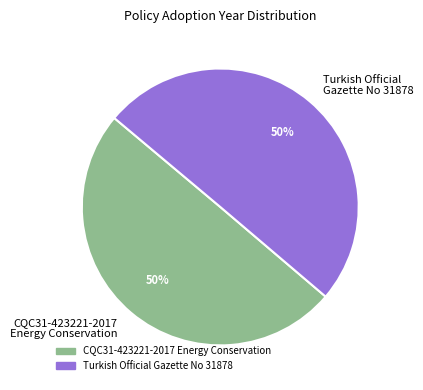

To the nearest percent, what portion does CQC31-423221-2017 Energy Conservation represent?

50%